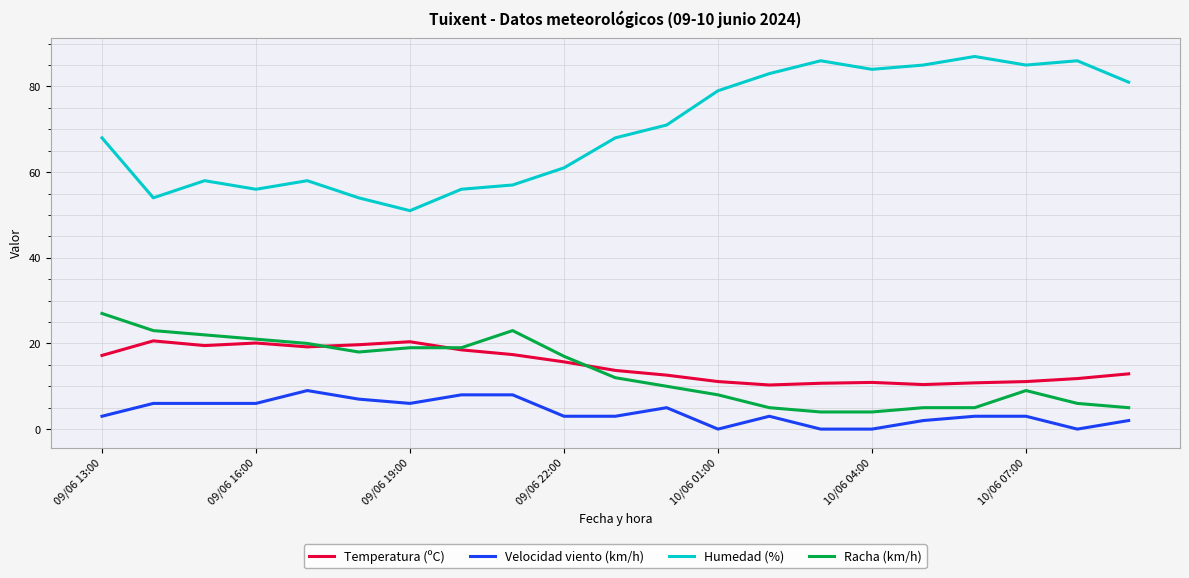

What is the maximum value for Velocidad viento (km/h)?

9.0